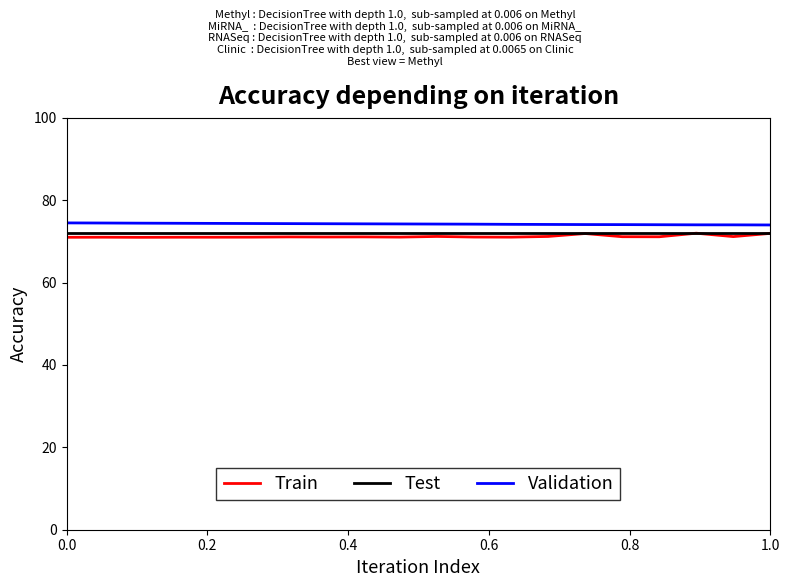

List the series in order of their overall mean, lowest first.

Train, Test, Validation